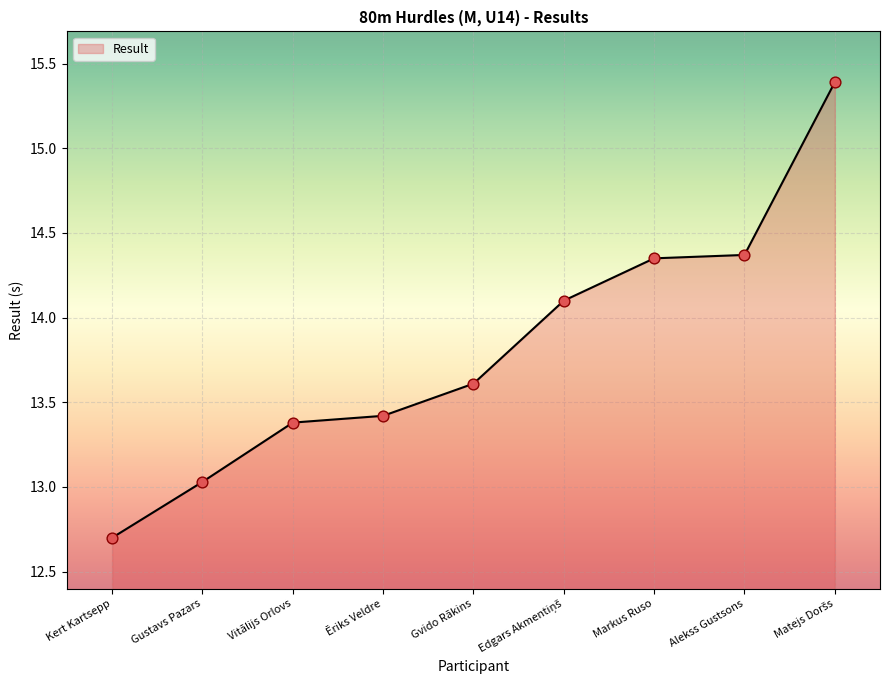

Between Alekss Gustsons and Kert Kartsepp, which is larger?

Alekss Gustsons